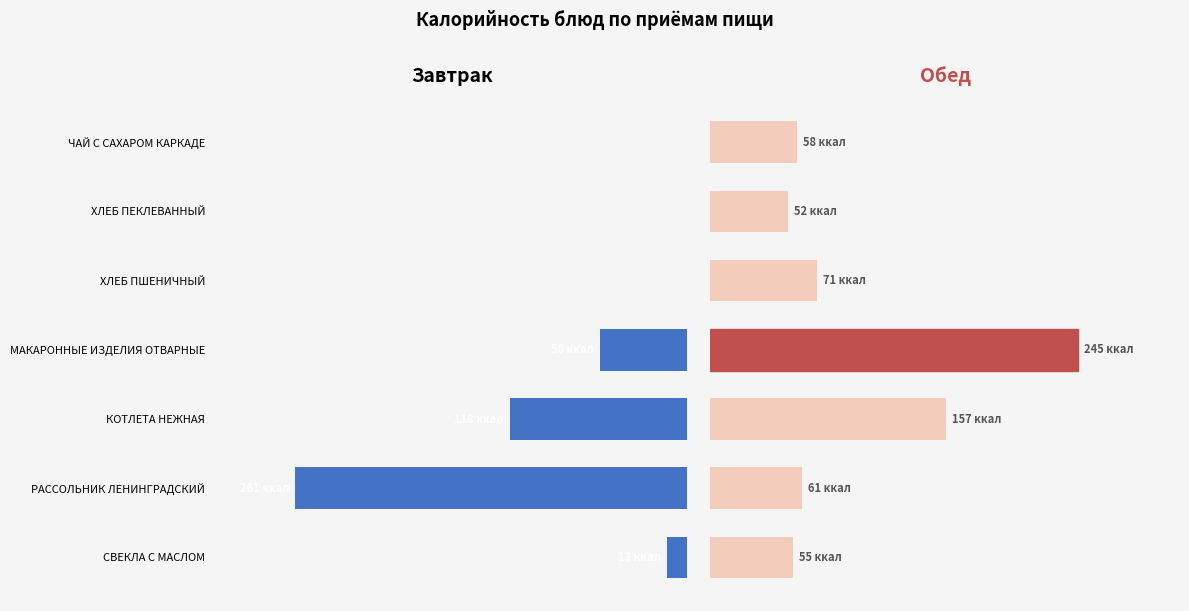

Are the bars horizontal?

Yes